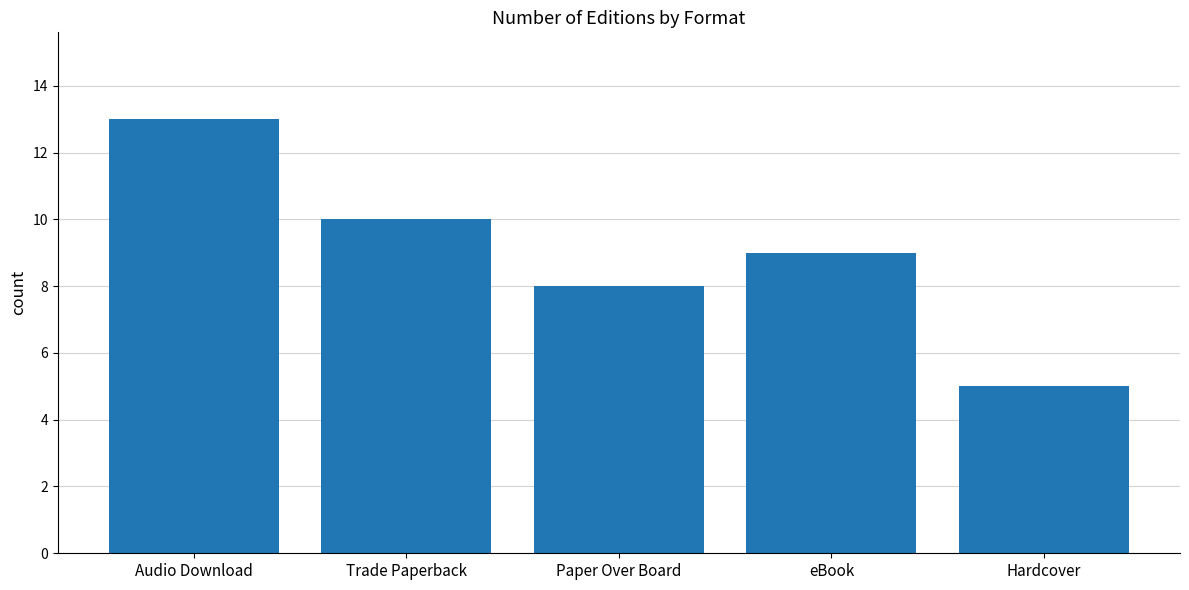

List the labels in order of value, largest first.

Audio Download, Trade Paperback, eBook, Paper Over Board, Hardcover